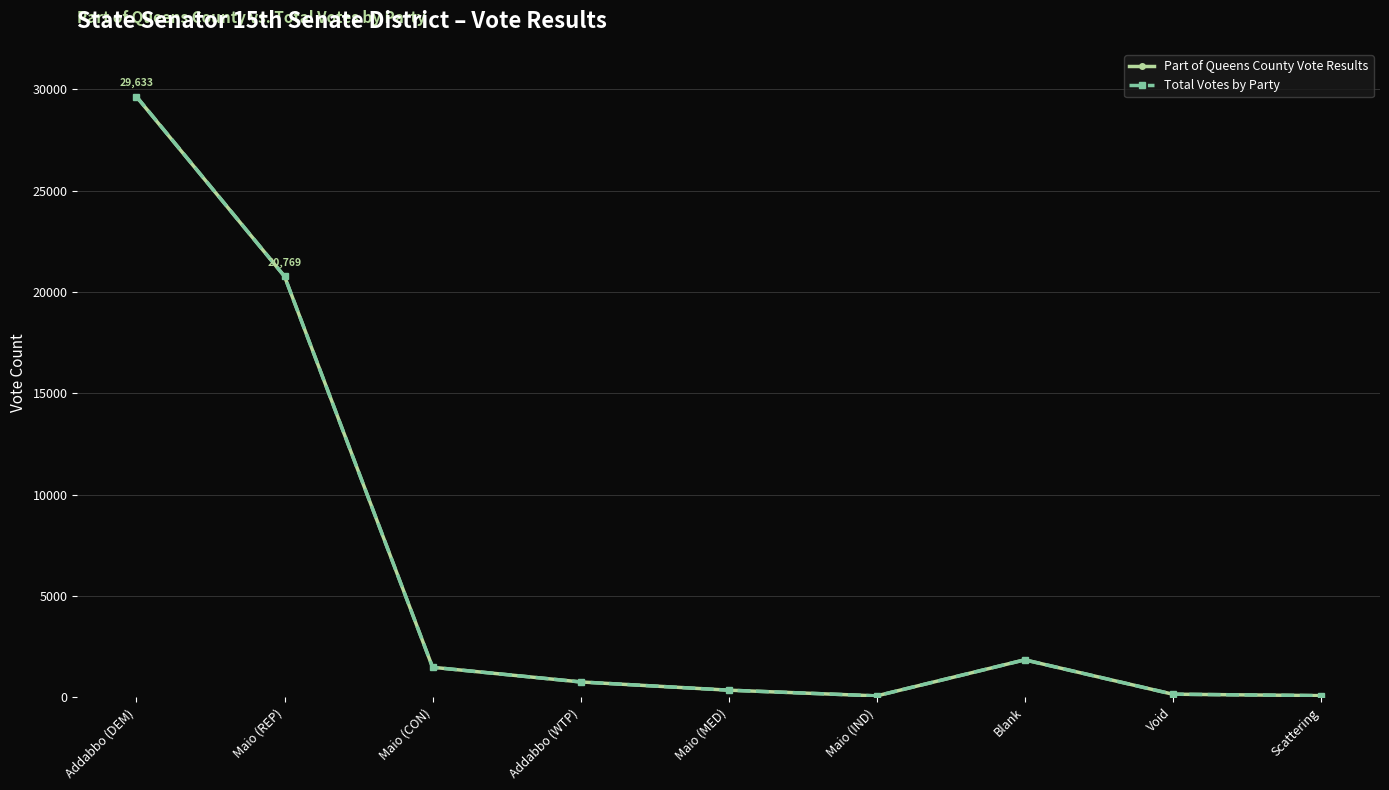

At which category does Part of Queens County Vote Results reach its first local peak?

Blank